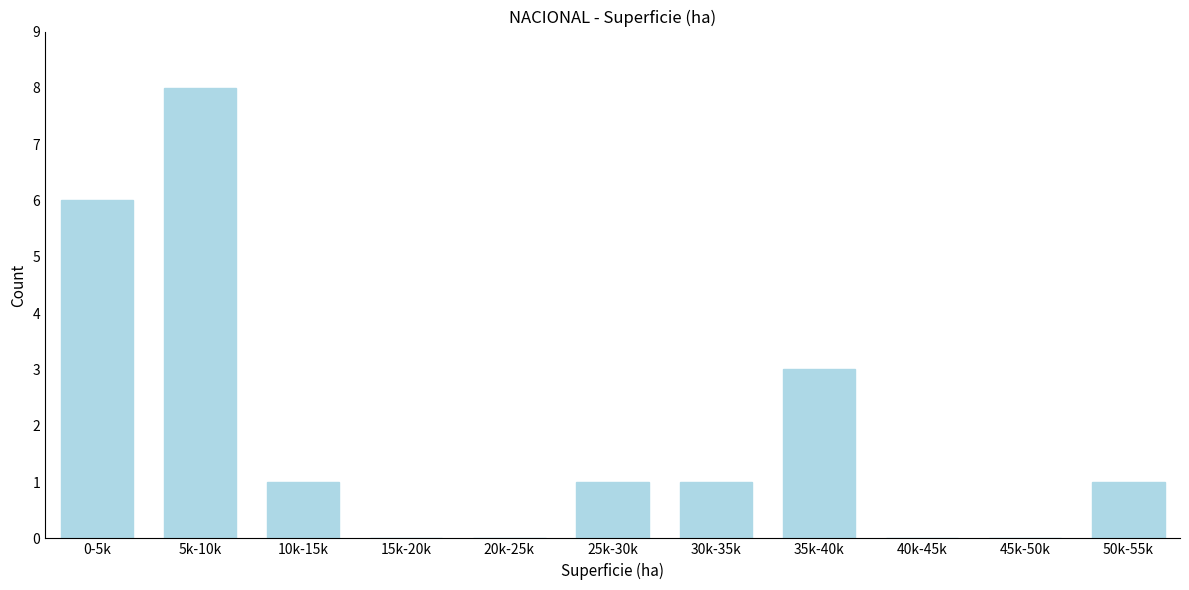

Reading left to right, transcribe all the data shown in this chart.

0-5k=6	5k-10k=8	10k-15k=1	15k-20k=0	20k-25k=0	25k-30k=1	30k-35k=1	35k-40k=3	40k-45k=0	45k-50k=0	50k-55k=1